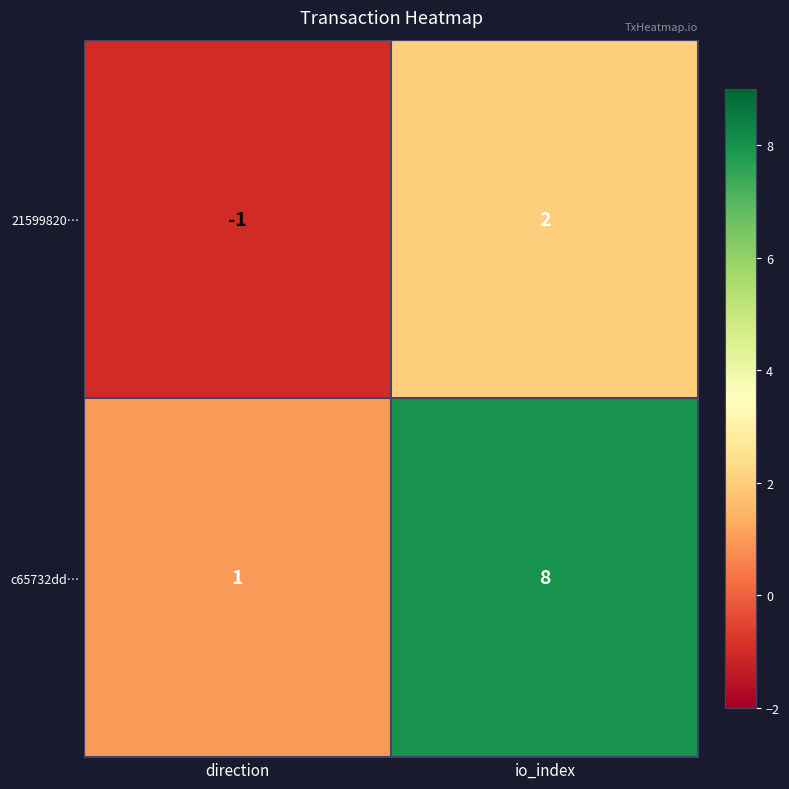

At which category is the sum across all series the highest?

io_index